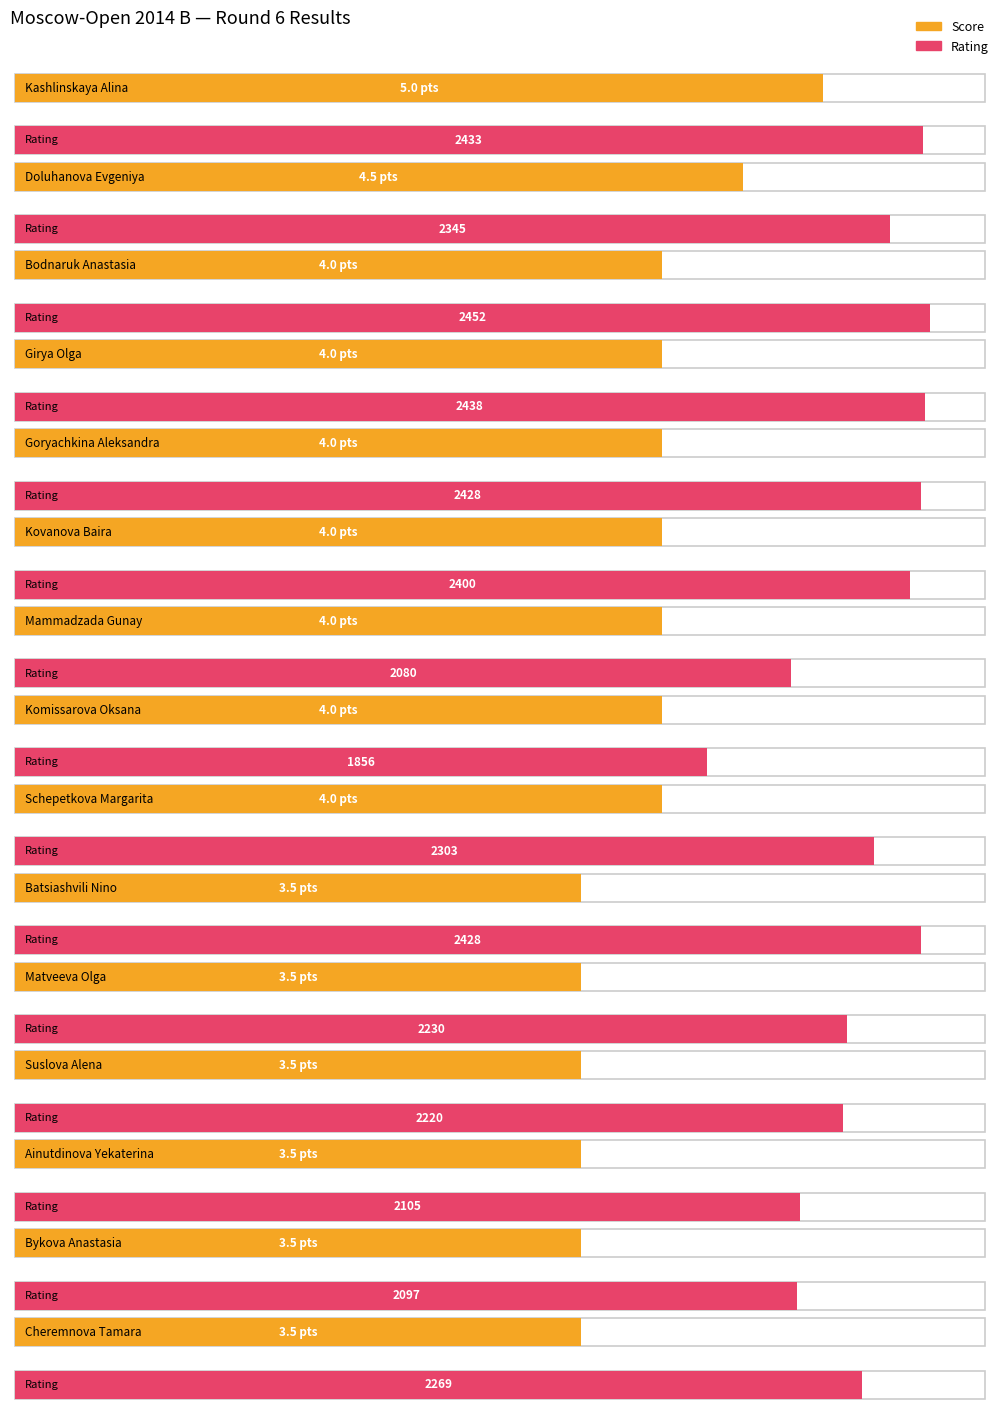

List the labels in order of Score value, smallest first.

Batsiashvili Nino, Matveeva Olga, Suslova Alena, Ainutdinova Yekaterina, Bykova Anastasia, Cheremnova Tamara, Bodnaruk Anastasia, Girya Olga, Goryachkina Aleksandra, Kovanova Baira, Mammadzada Gunay, Komissarova Oksana, Schepetkova Margarita, Doluhanova Evgeniya, Kashlinskaya Alina